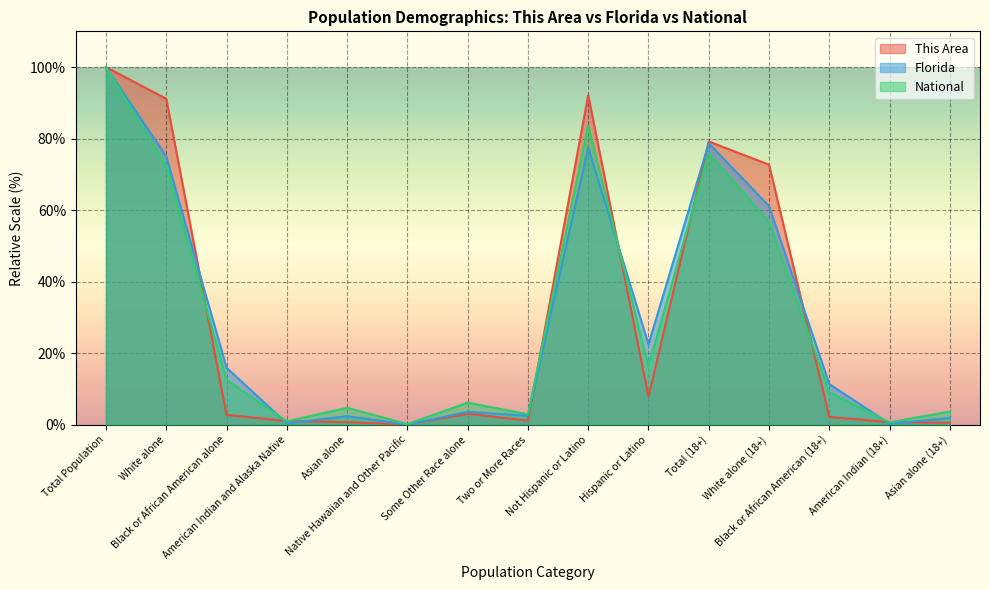

Which category has the lowest value in the Florida series?

Native Hawaiian and Other Pacific